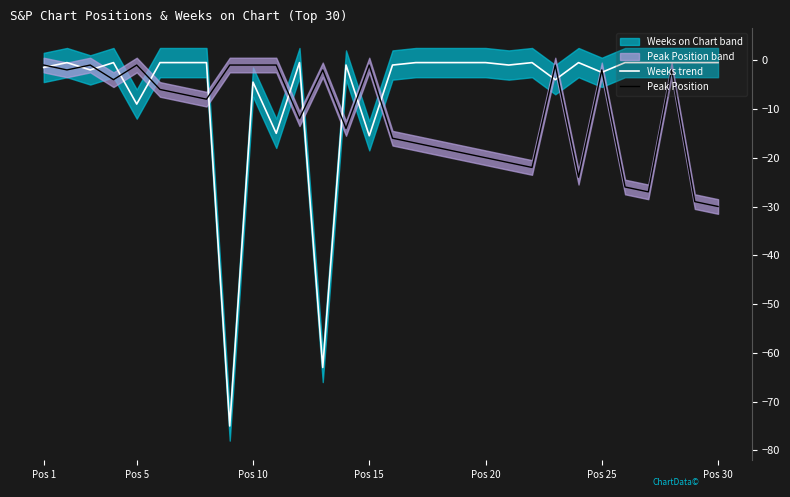

In Weeks trend, how many points are higher than both neighbors (excluding endpoints)?

7